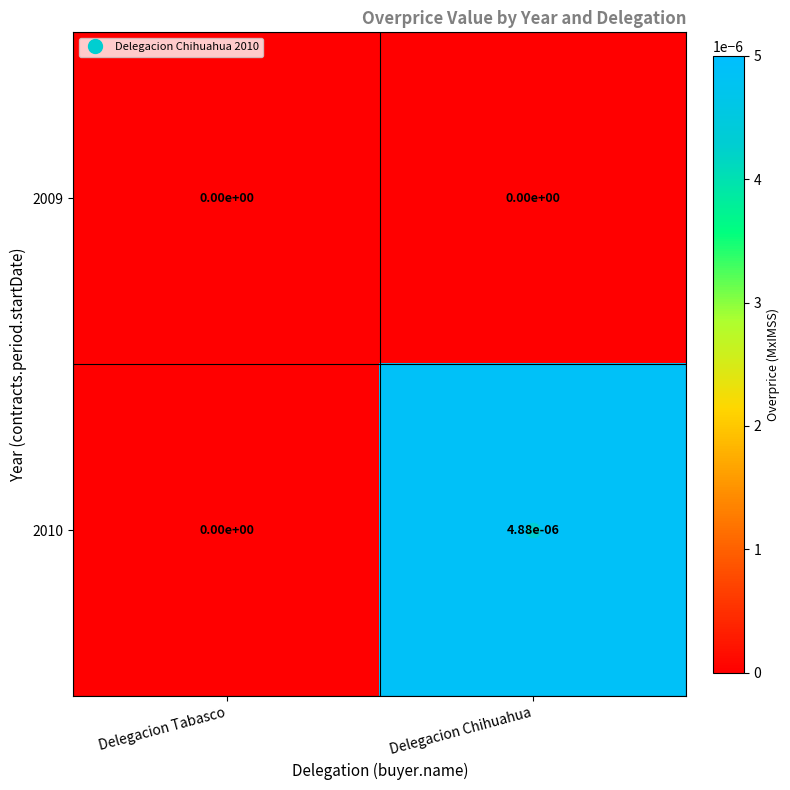

Where is 2010 nearest to the value 0?

Delegacion Tabasco